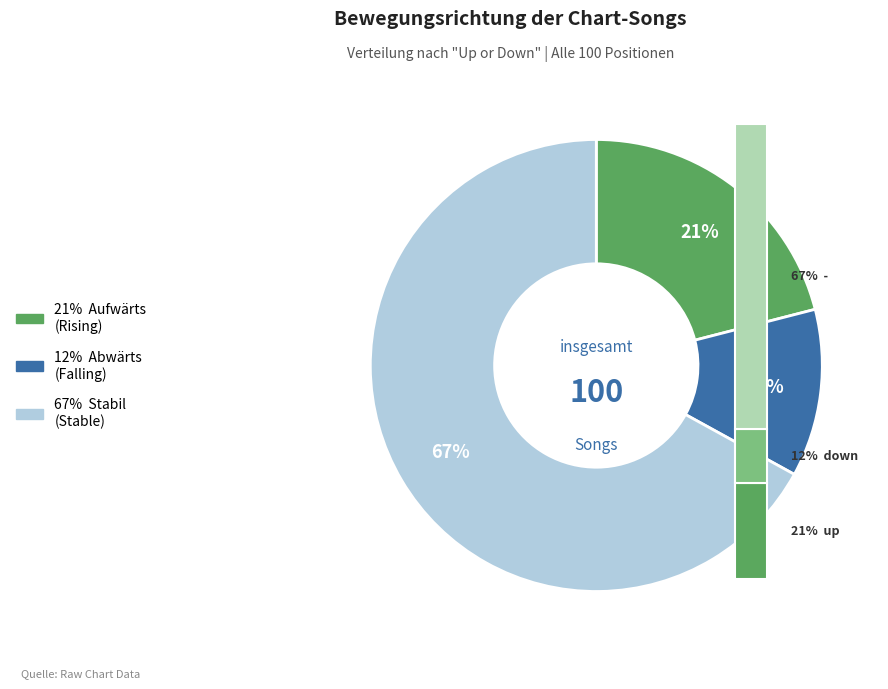

How many slices are in this pie chart?

3